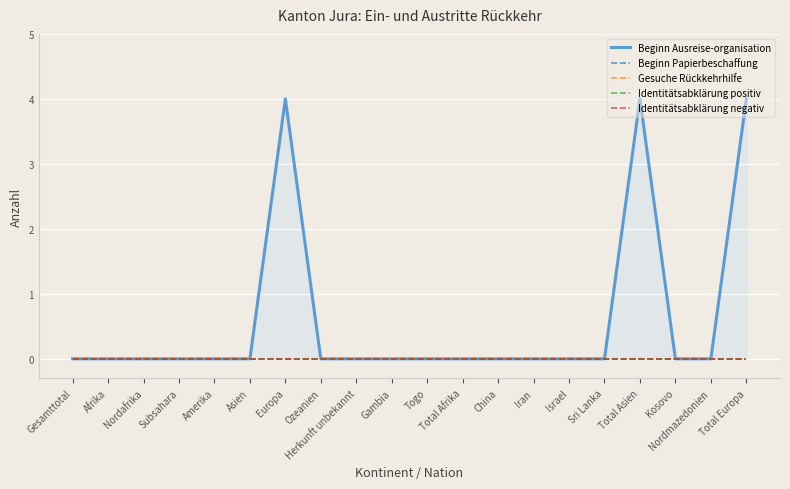

Which has a higher value, Amerika or Iran?

Amerika